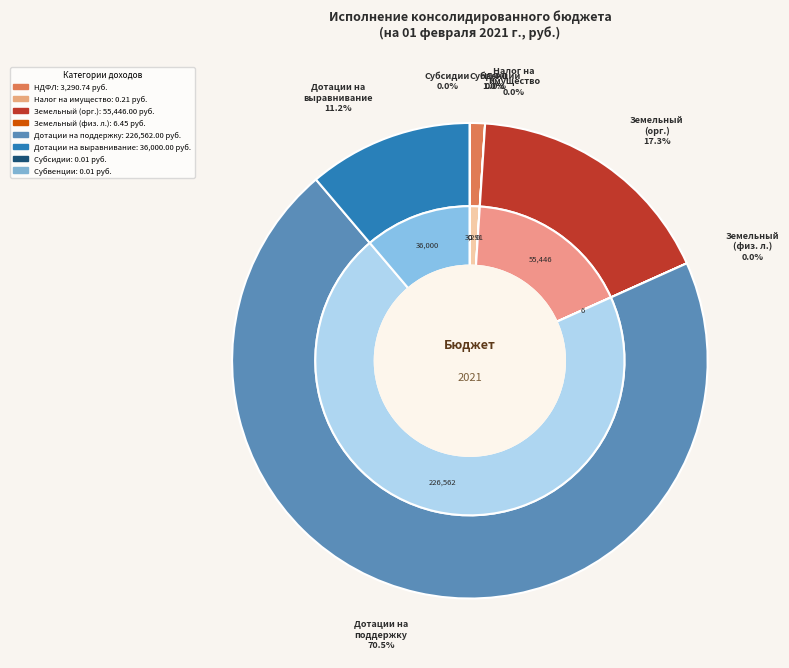

Does Дотации на поддержку мер represent more than half of the total?

Yes